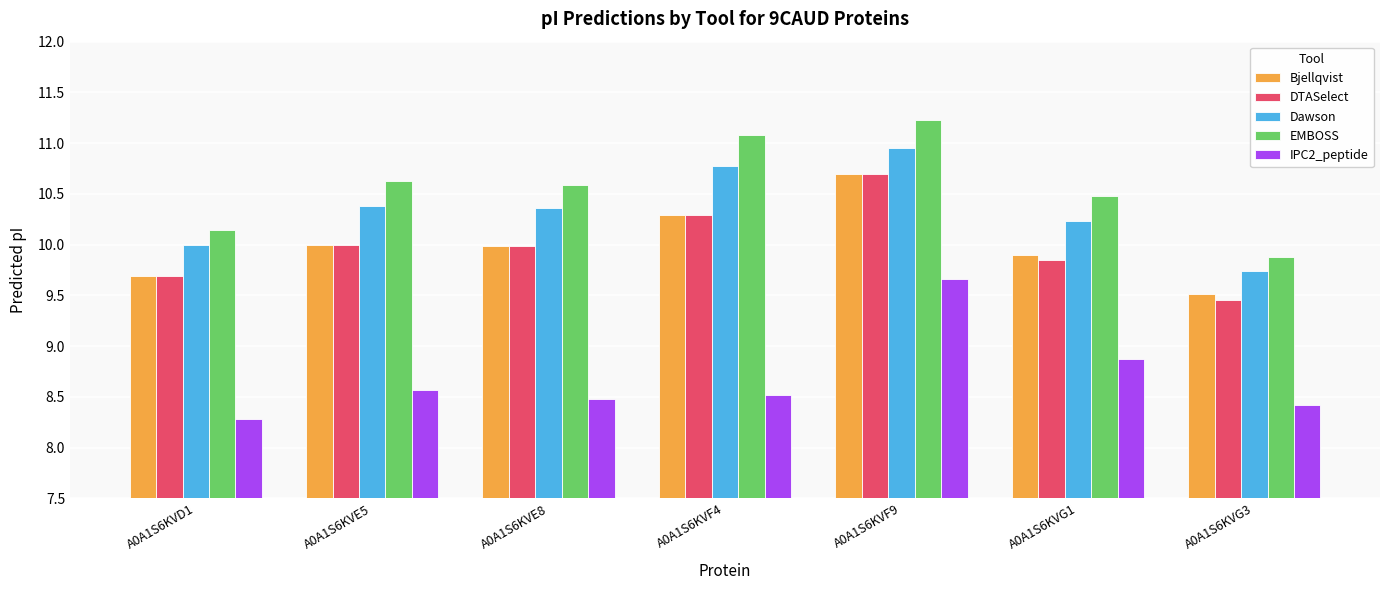

Count the number of data series in this chart.

5